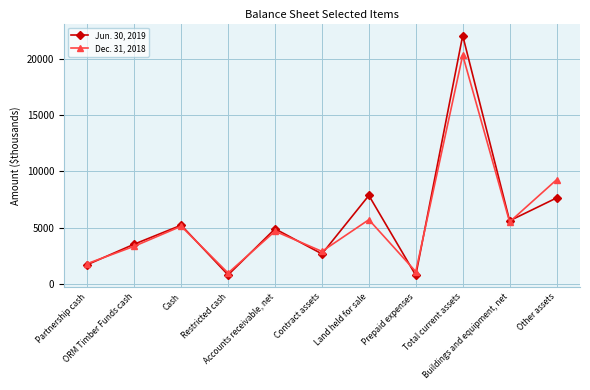

After their last crossing, which series has the higher values: Jun. 30, 2019 or Dec. 31, 2018?

Dec. 31, 2018